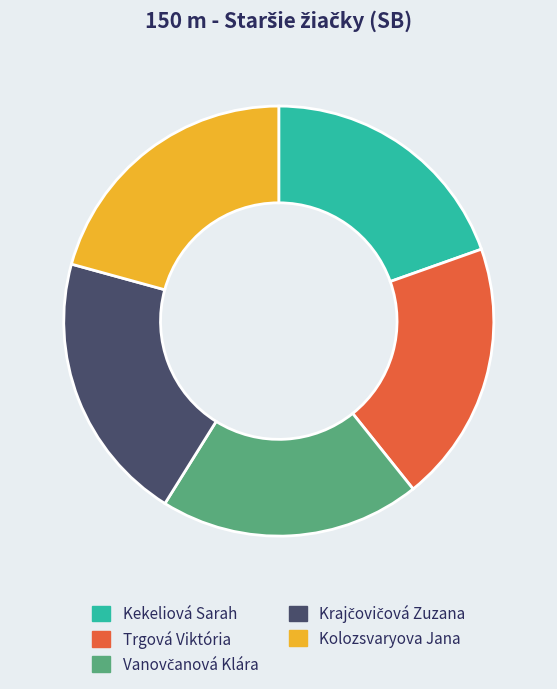

True or false: Kekeliová Sarah accounts for 6% of the total.

False